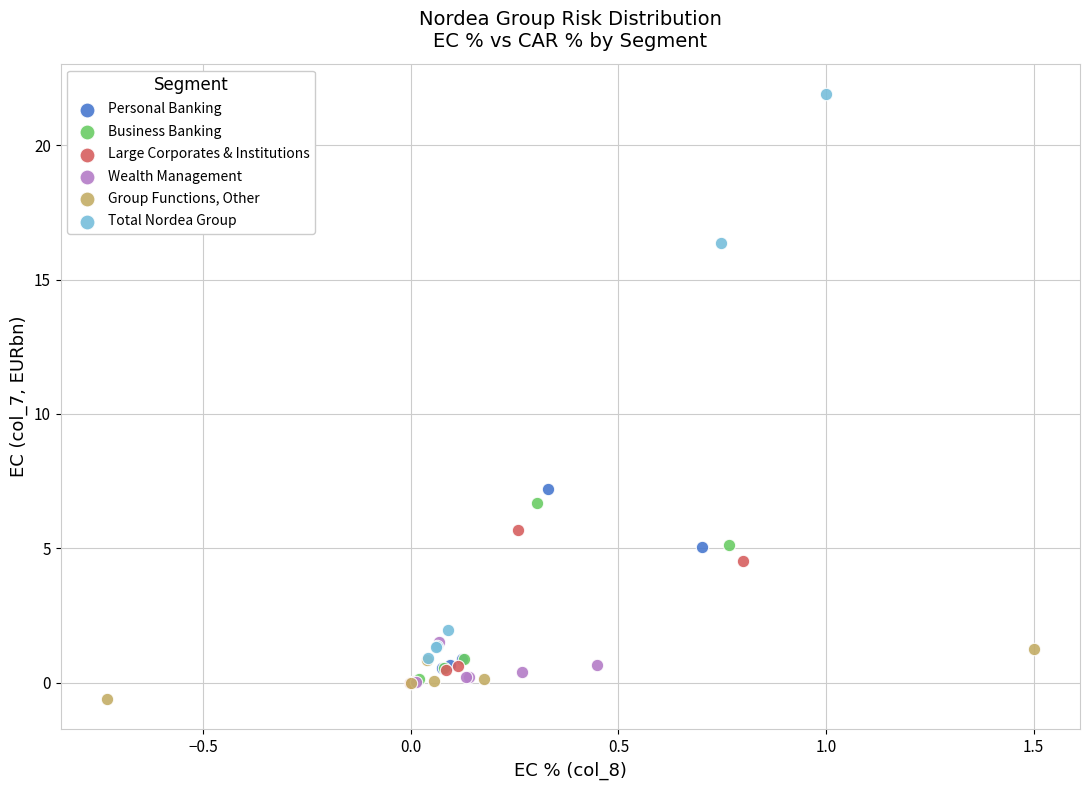

Which series has the widest spread of Y values?

Total Nordea Group